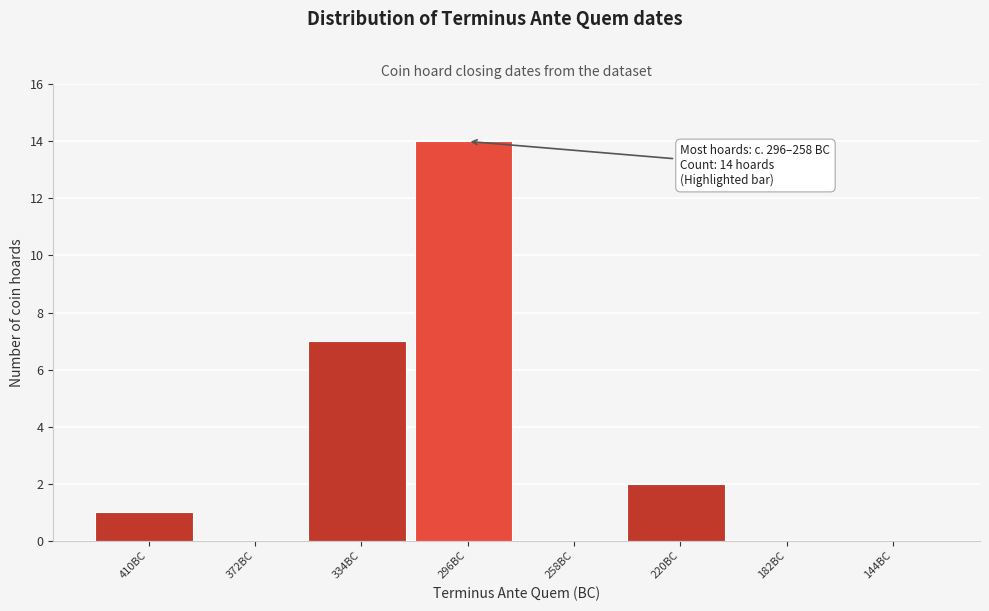

Reading left to right, transcribe all the data shown in this chart.

410BC=1	372BC=0	334BC=7	296BC=14	258BC=0	220BC=2	182BC=0	144BC=0